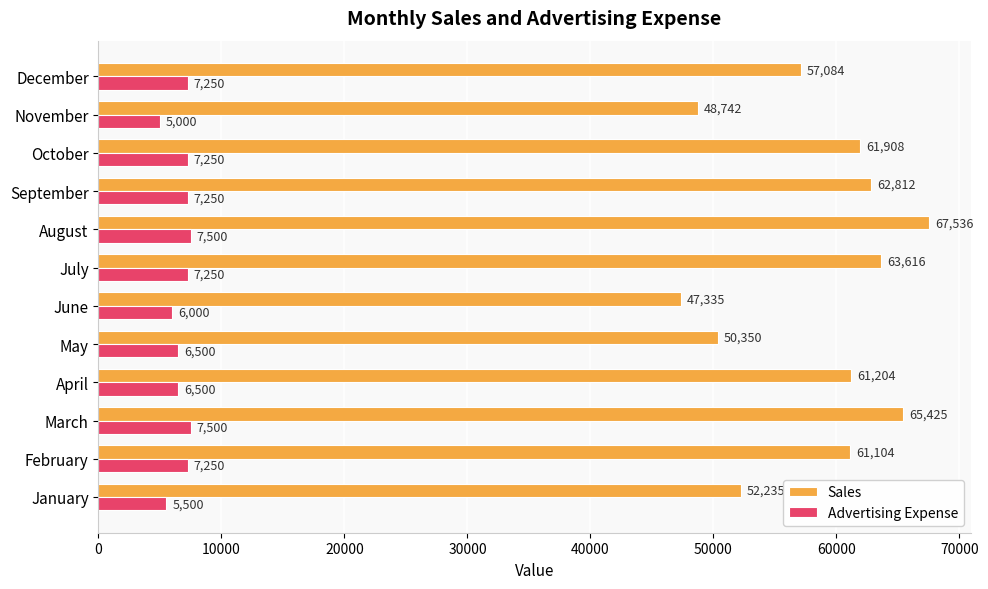

Which category has the highest value across all series?

August